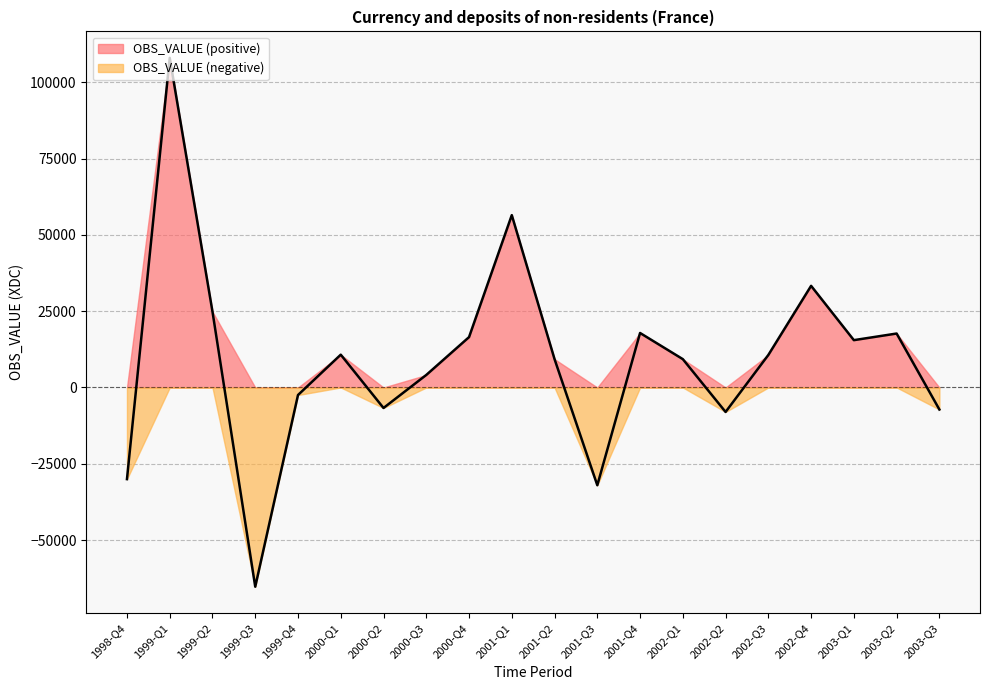

Does the chart have visible grid lines?

Yes